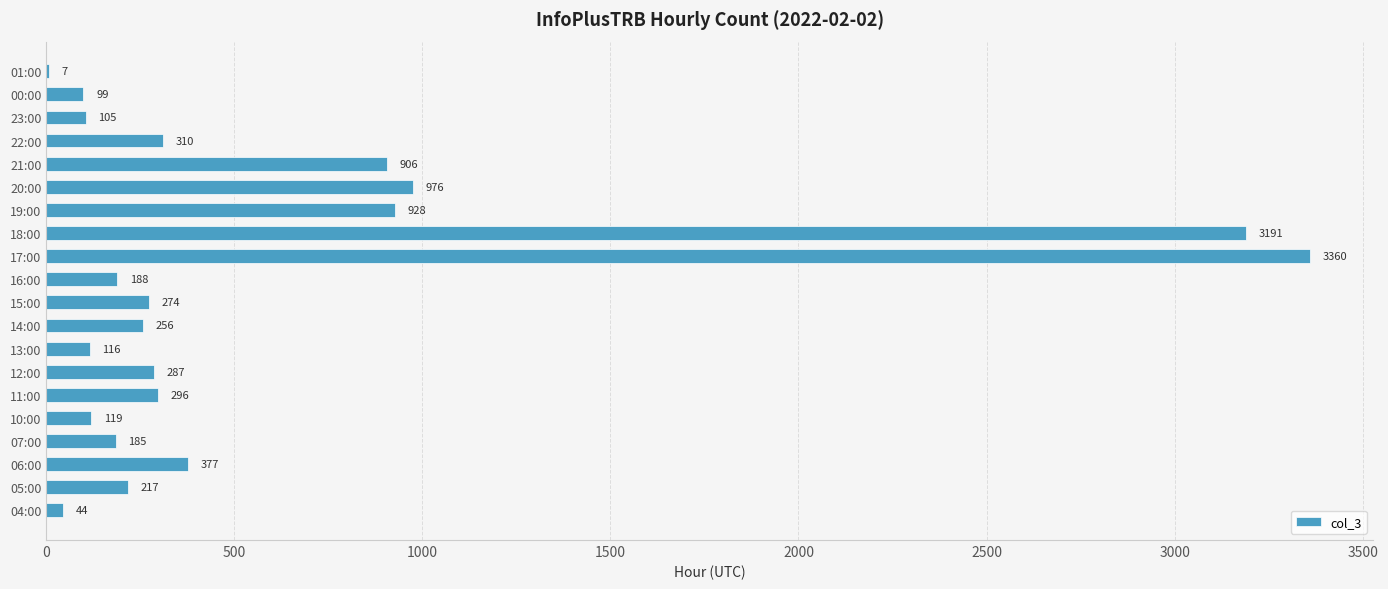

True or false: the data shows 1516 at 17:00.

False